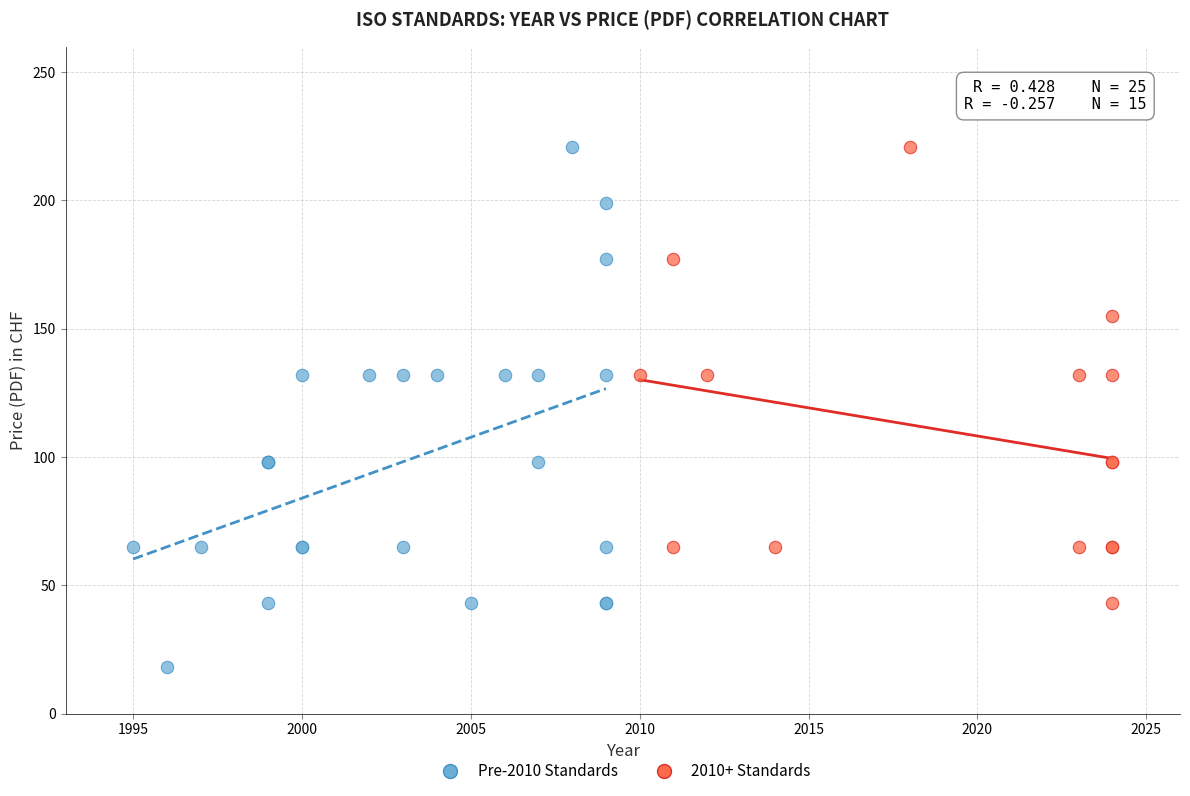

Which series has the widest spread of Y values?

Pre-2010 Standards